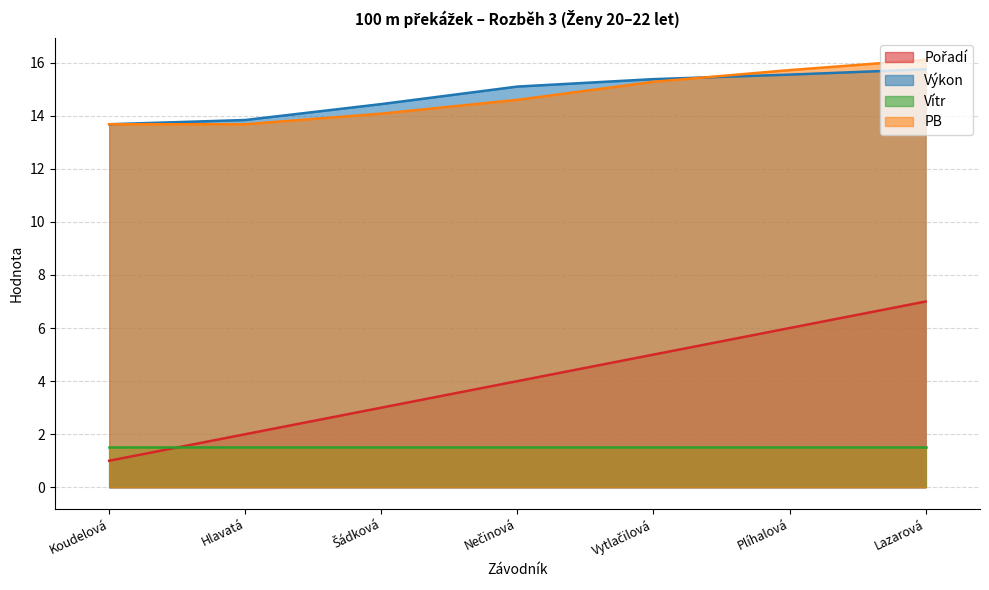

Which series has the largest total across all categories?

Výkon